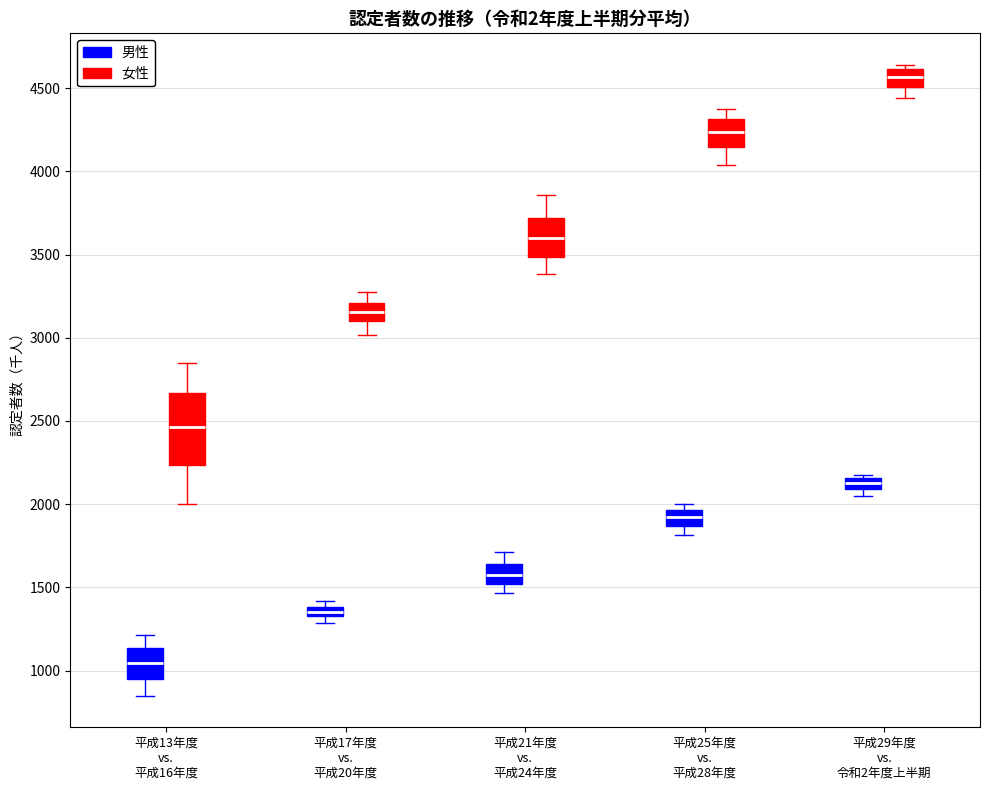

Where is the lower edge of the box for 平成29年度 vs. 令和2年度上半期 (女性) on the y-axis? The values are not printed on the chart, so give them approximately, as read against the axis.

4500